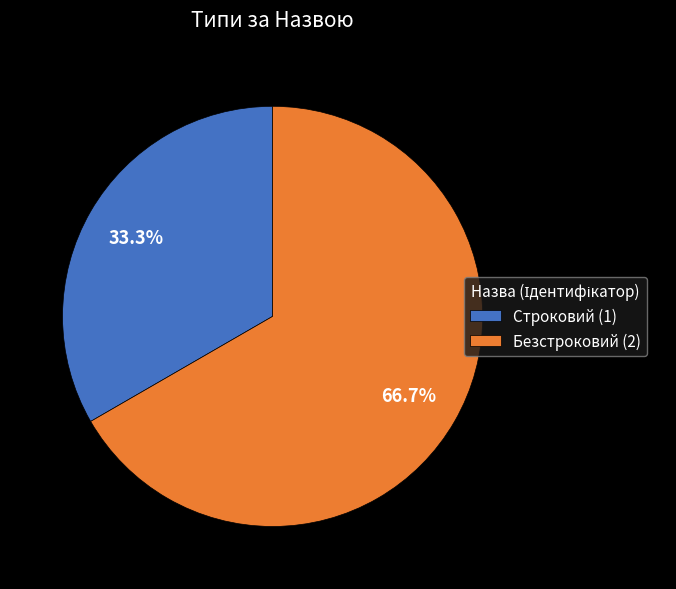

What percentage is the Безстроковий slice, to the nearest percent?

67%